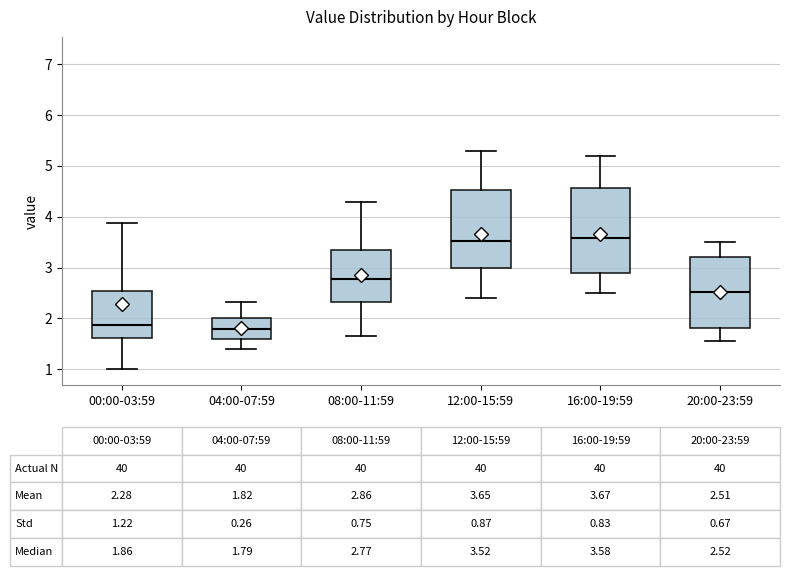

Which box is the tallest, from its lower edge to its upper edge?

16:00-19:59